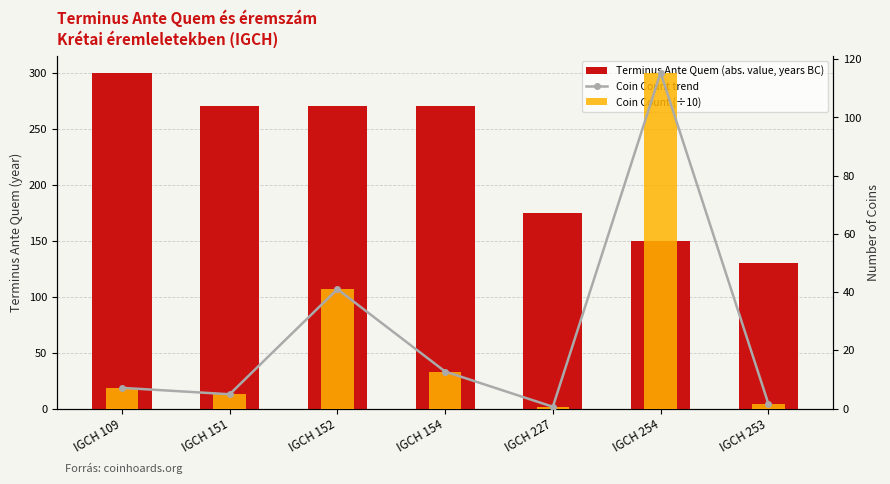

At which category does the chart reach its peak across all series?

IGCH 109